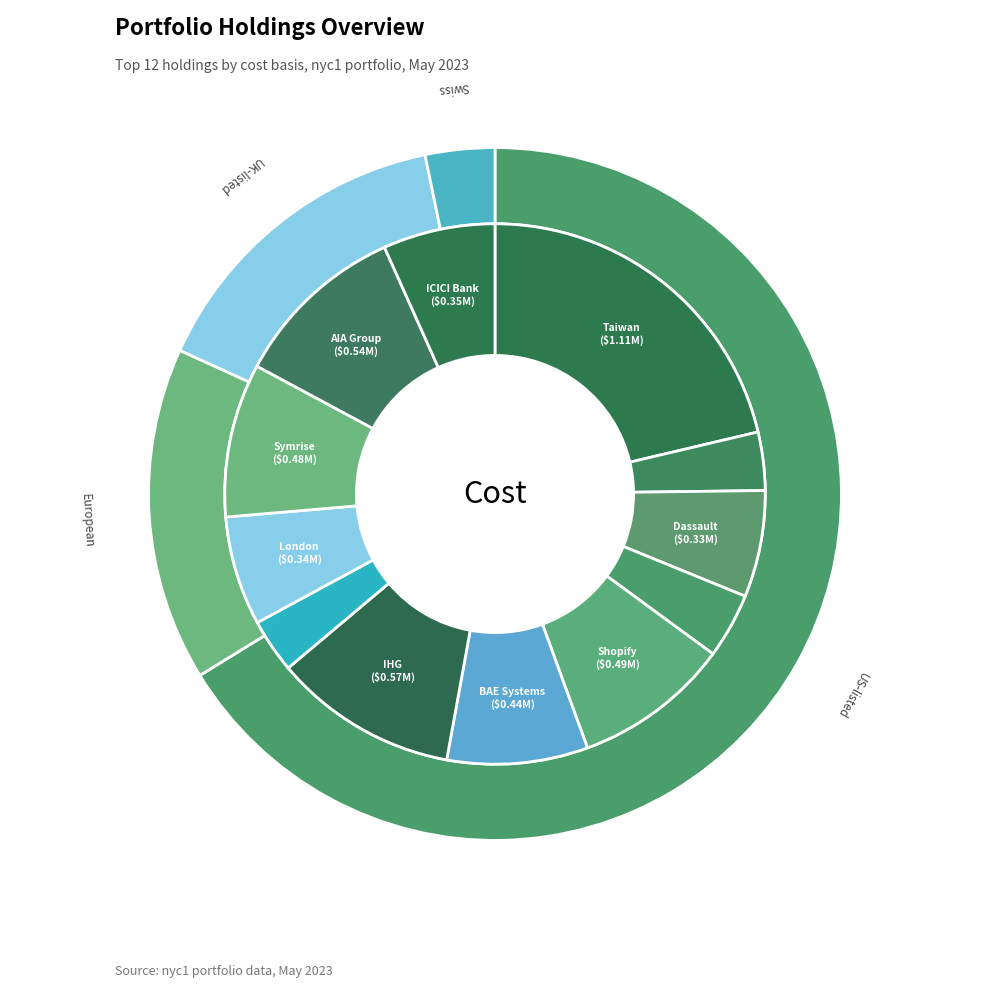

Does any single category account for the majority?

No